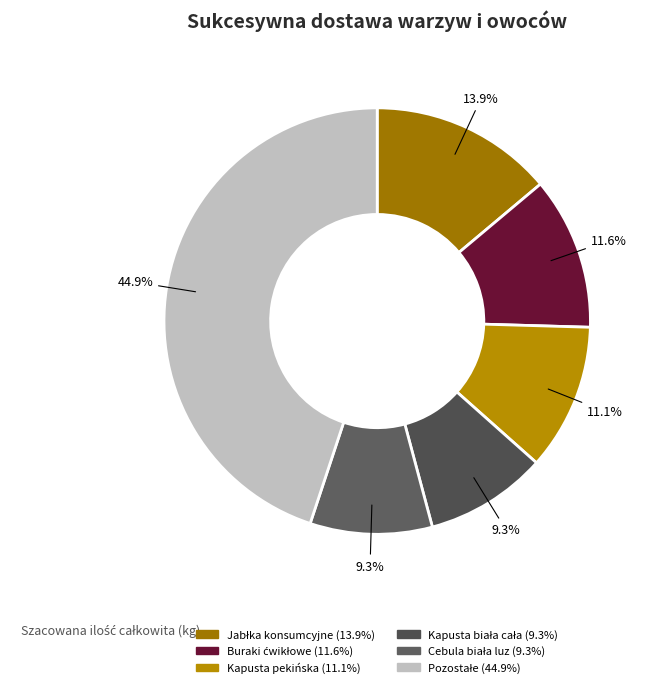

Count the number of slices in the pie.

6